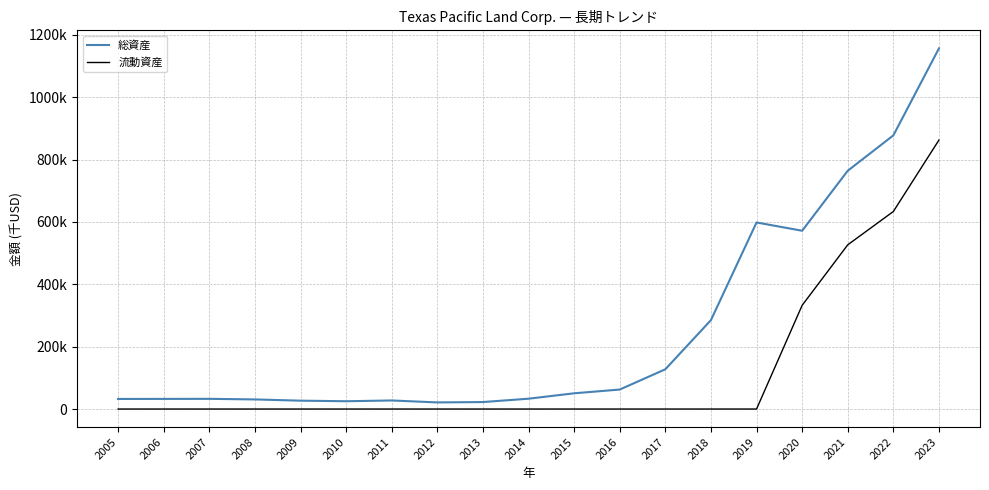

What is the total value across all series at 2009?

26788